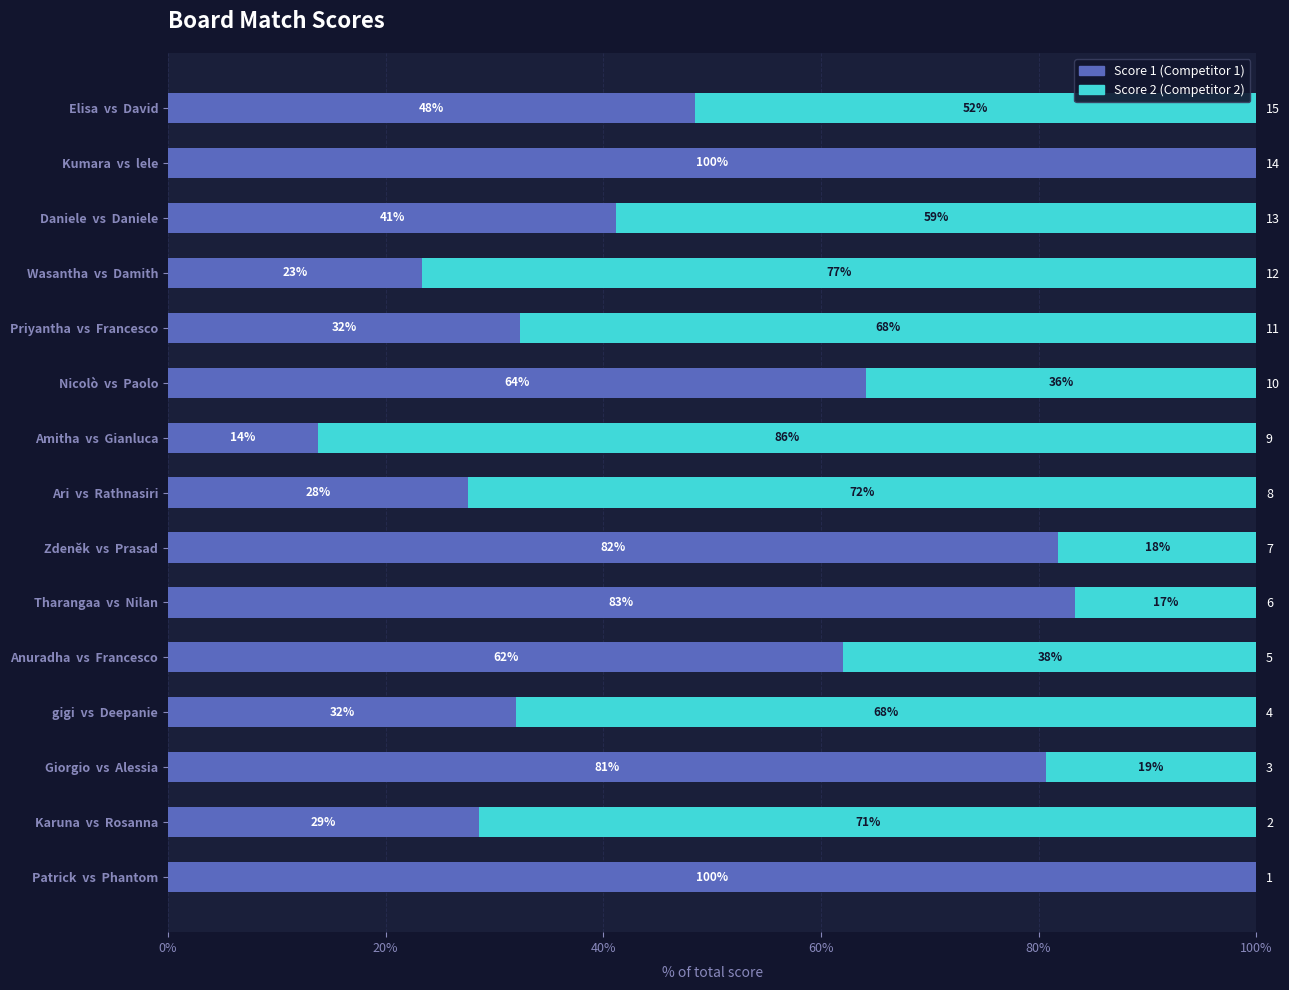

Reading right to left, list all the values displayed in this chart.

Score 1: 100.0	28.6	80.6	32.0	62.1	83.3	81.8	27.6	13.8	64.1	32.4	23.3	41.2	100.0	48.4
Score 2: 0.0	71.4	19.4	68.0	37.9	16.7	18.2	72.4	86.2	35.9	67.6	76.7	58.8	0.0	51.6